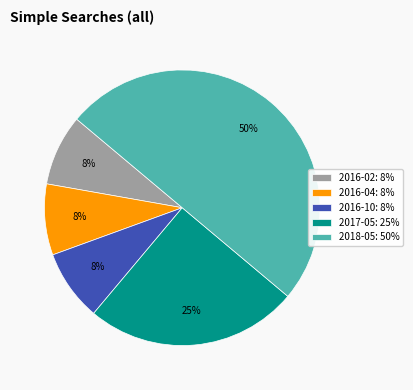

How many segments does this pie chart have?

5